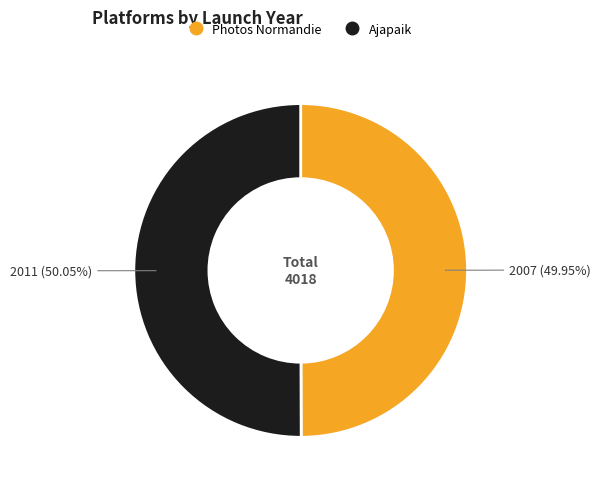

How much of the chart is everything except Photos Normandie?

50.0%